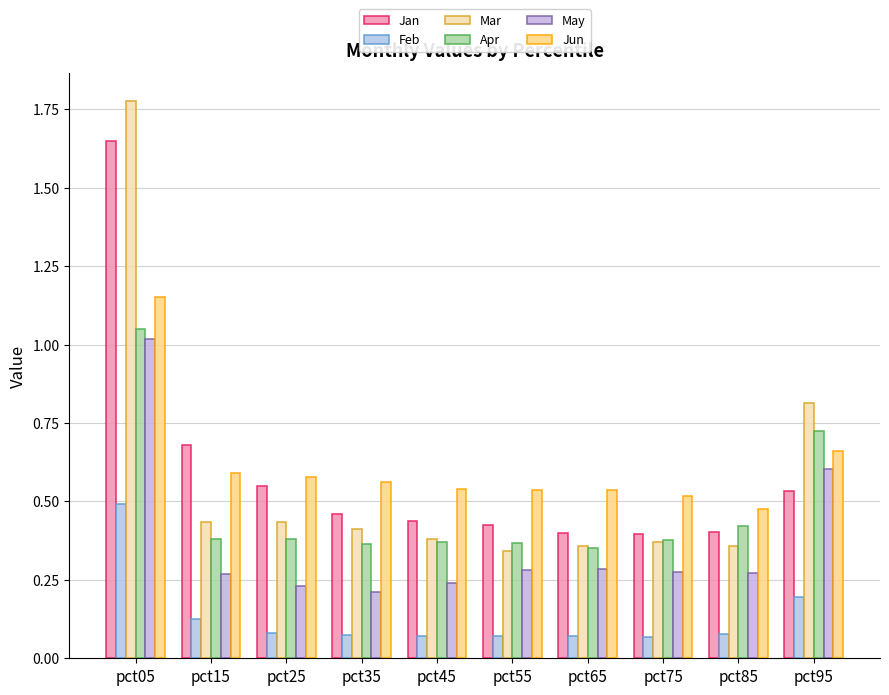

Does the chart contain any negative values?

No